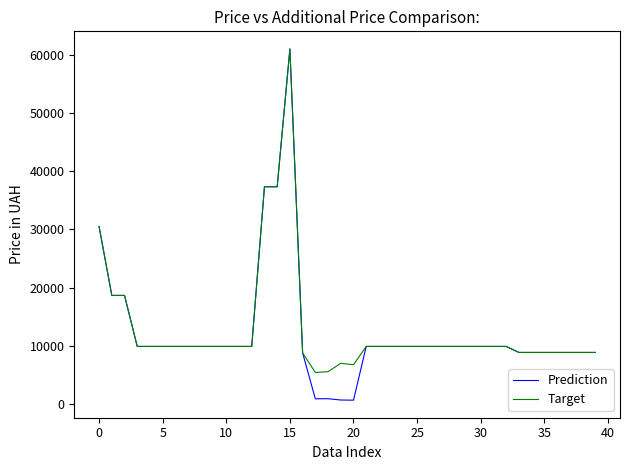

Which series has the largest range (max minus min)?

Prediction